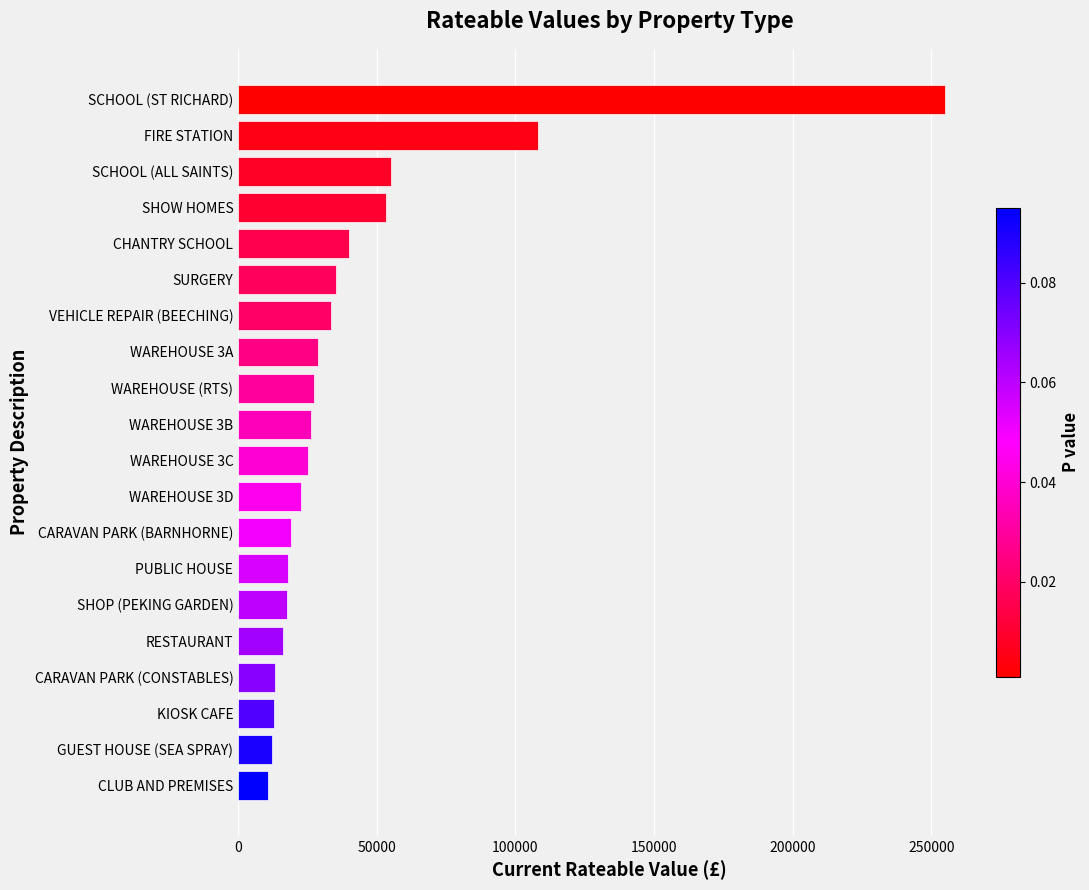

Approximately how many times larger is the value at WAREHOUSE 3A compared to WAREHOUSE 3B?

1.1